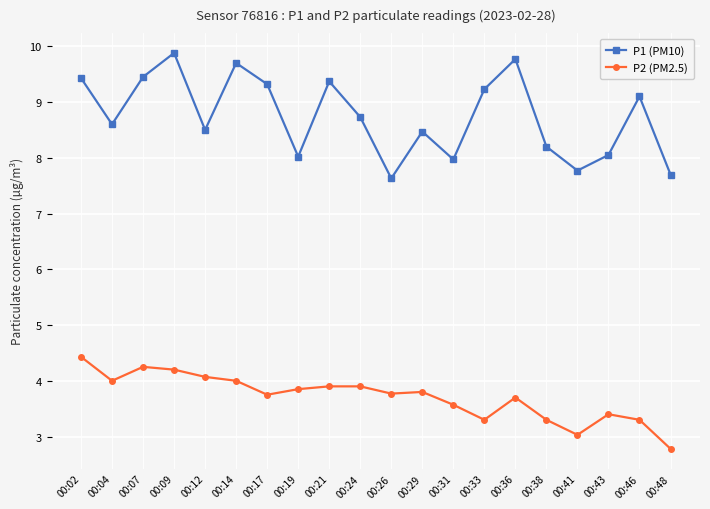

What is the spread (max minus min) of values at 00:41?

4.7